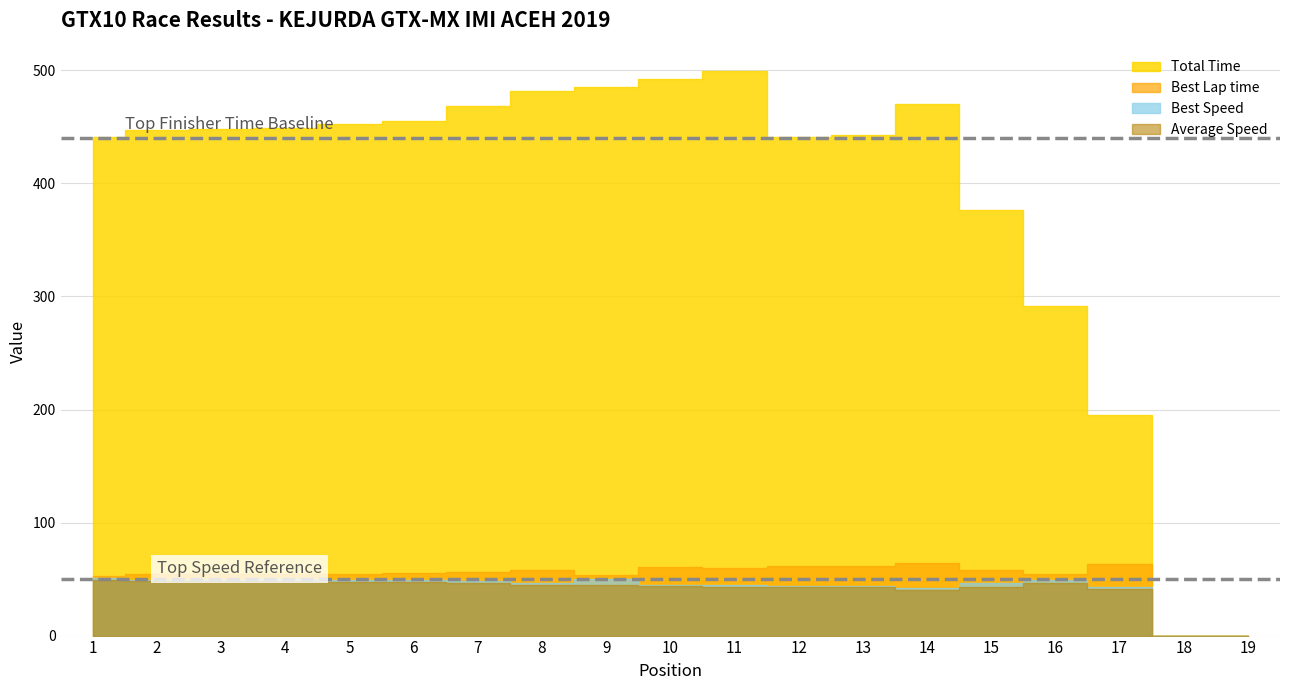

What is the maximum value for Total Time?

499.7